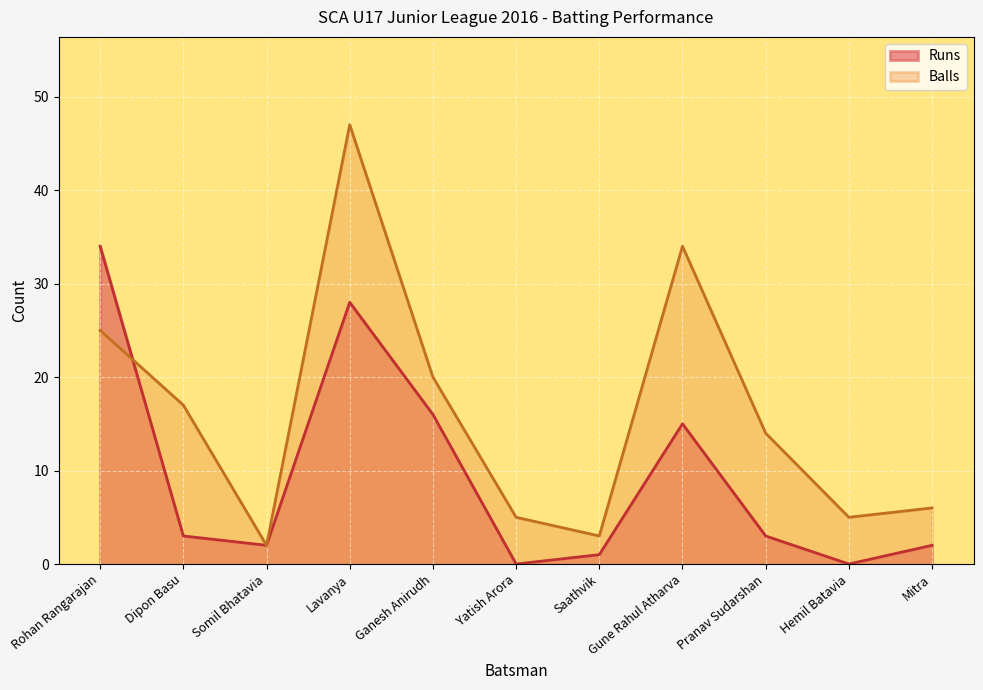

List the series in order of their overall mean, lowest first.

Runs, Balls